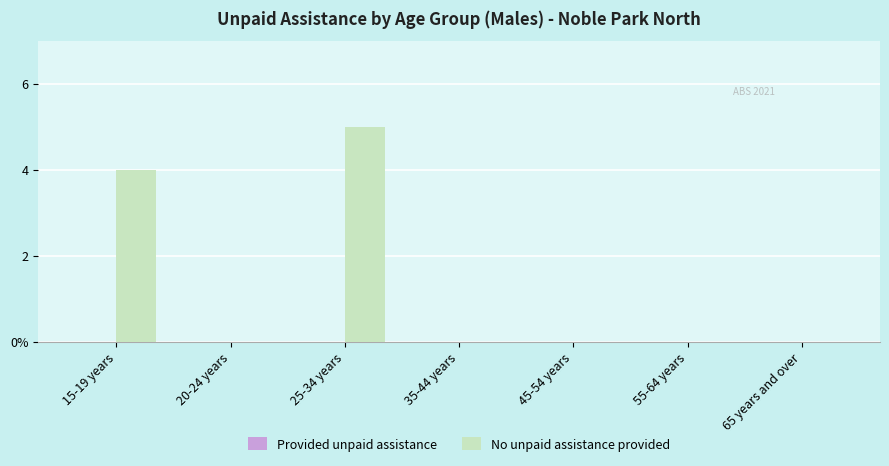

Count the number of categories in the chart.

7